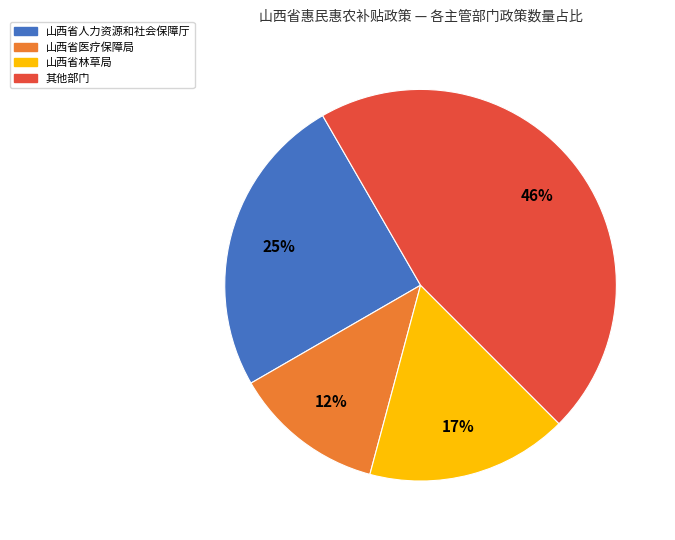

How many segments does this pie chart have?

4